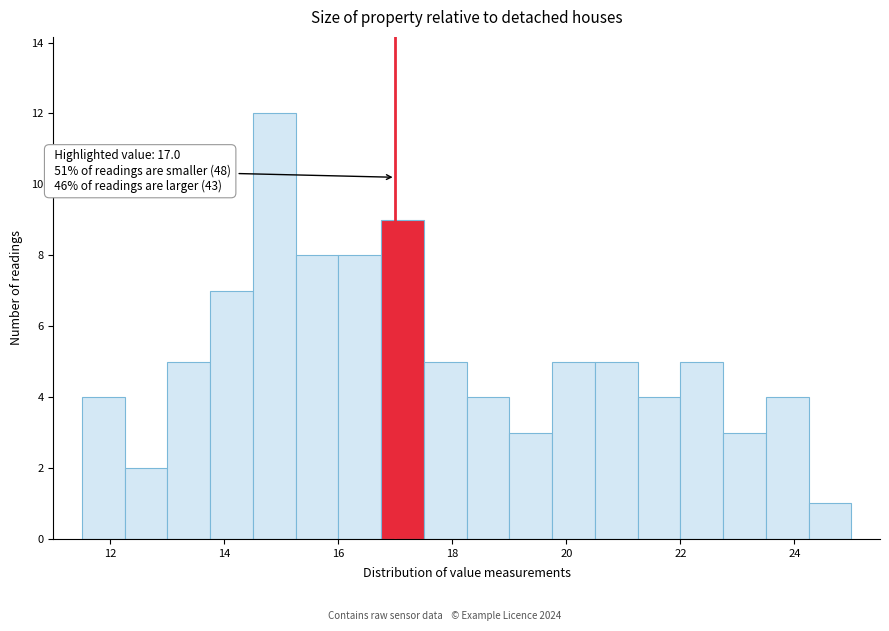

Read against the x-axis, roughly where is the centre of the tallest bar?

14.8